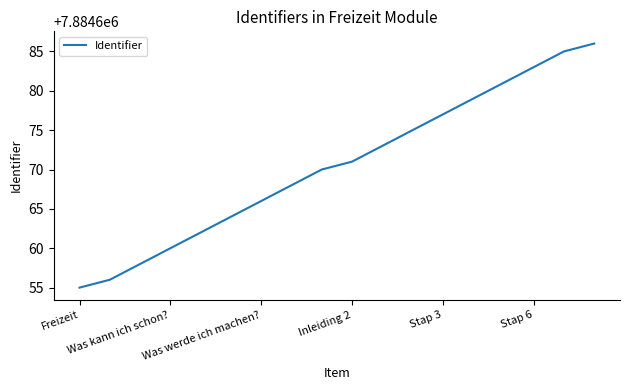

What is the minimum value shown in the chart?

7884655